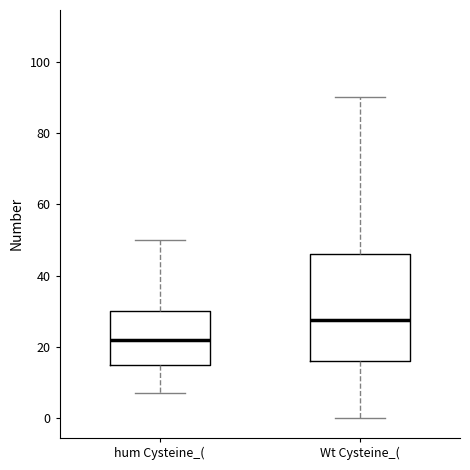

Reading left to right, read every box against the y-axis: the position of its median line, the range the box covers, and the ends of its whiskers. The values are not printed on the chart, so give them approximately, as read against the axis.

hum Cysteine_(: median 22, box 16 to 30, whiskers 8 to 50
Wt Cysteine_(: median 28, box 16 to 46, whiskers 0 to 90